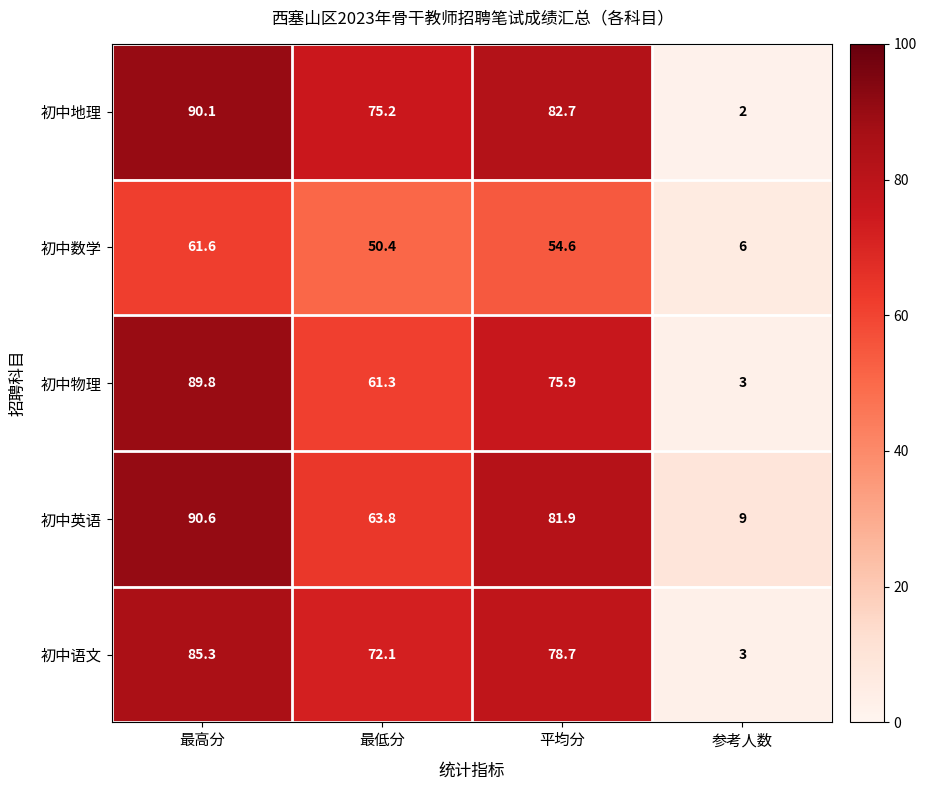

Reading left to right, transcribe all the data shown in this chart.

初中地理: 最高分=90.1	最低分=75.2	平均分=82.7	参考人数=2.0
初中数学: 最高分=61.6	最低分=50.4	平均分=54.6	参考人数=6.0
初中物理: 最高分=89.8	最低分=61.3	平均分=75.9	参考人数=3.0
初中英语: 最高分=90.6	最低分=63.8	平均分=81.9	参考人数=9.0
初中语文: 最高分=85.3	最低分=72.1	平均分=78.7	参考人数=3.0